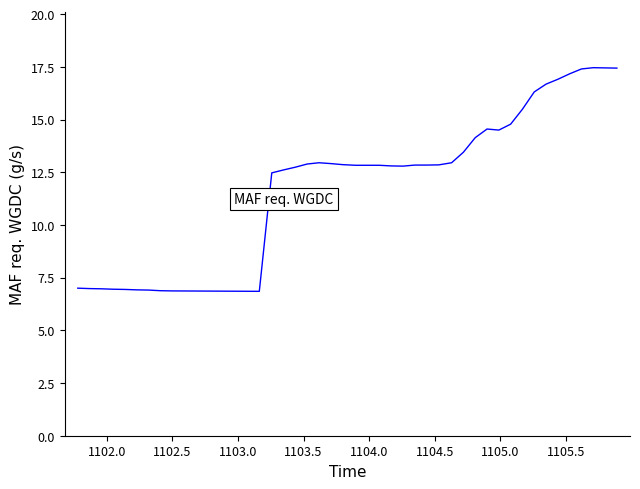

What is the value of the 26th point from the left?

12.9